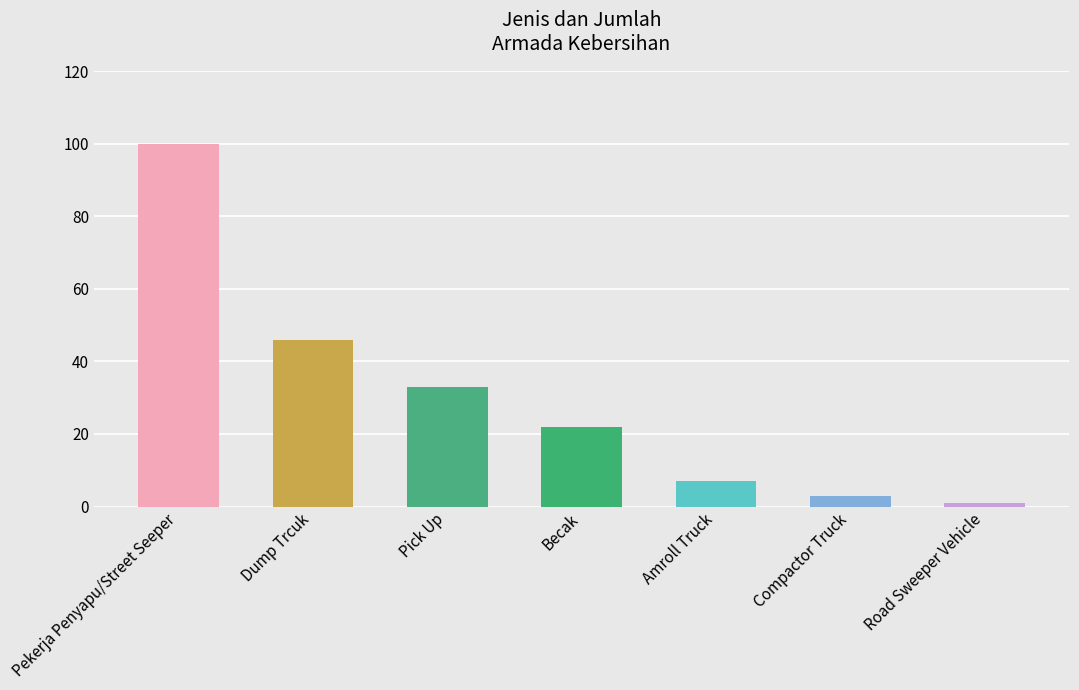

Which has a higher value, Compactor Truck or Pekerja Penyapu/Street Seeper?

Pekerja Penyapu/Street Seeper